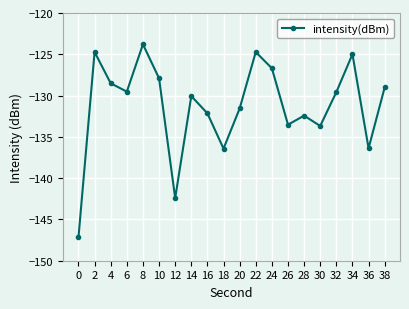

What is the greatest value displayed?

-123.8